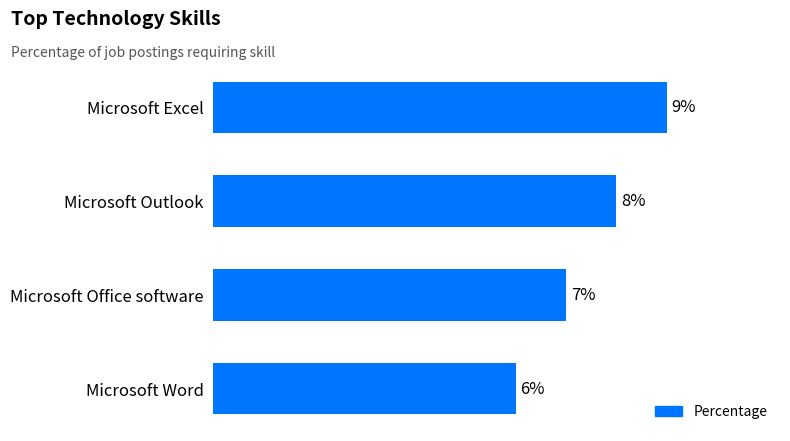

Between Microsoft Office software and Microsoft Word, which is larger?

Microsoft Office software